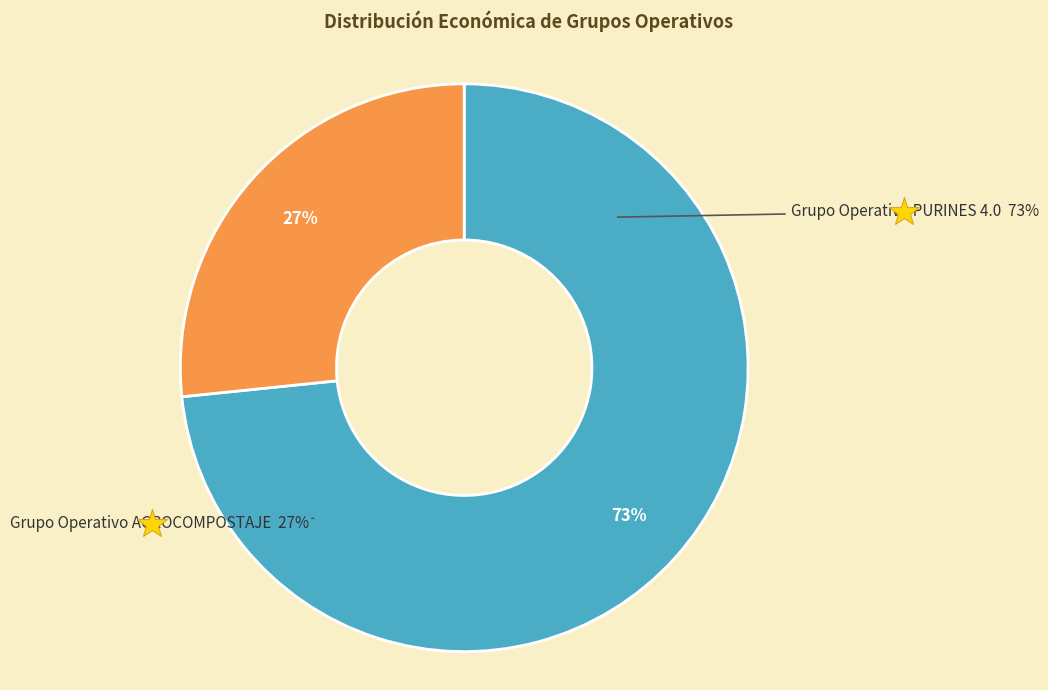

Is it true that Grupo Operativo AGROCOMPOSTAJE is 13% of the pie?

False